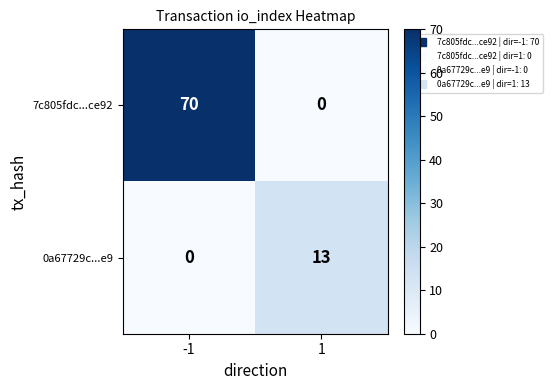

What is the sum of the 7c805fdc...ce92 values at 1 and -1?

70